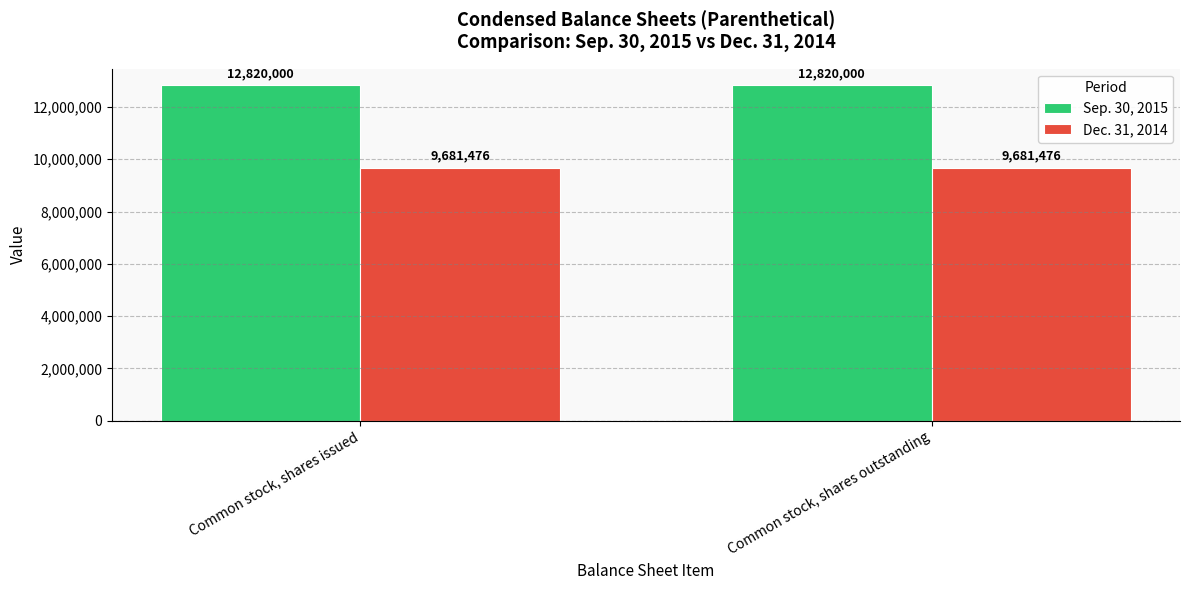

Does the chart contain any negative values?

No